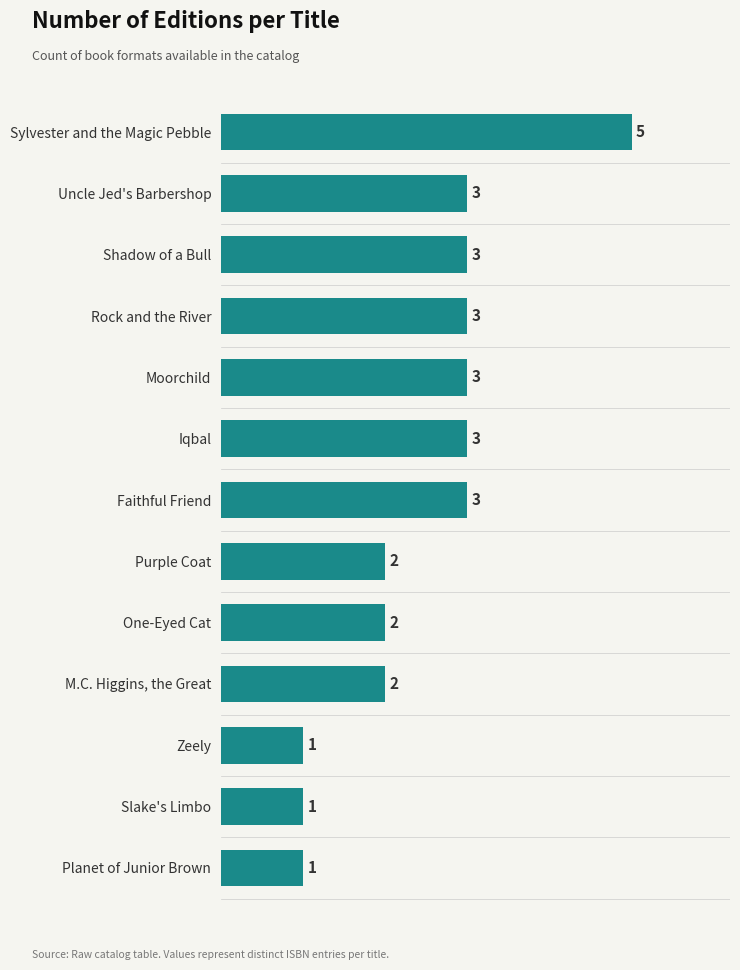

Count the values in the range 2 to 3.

9